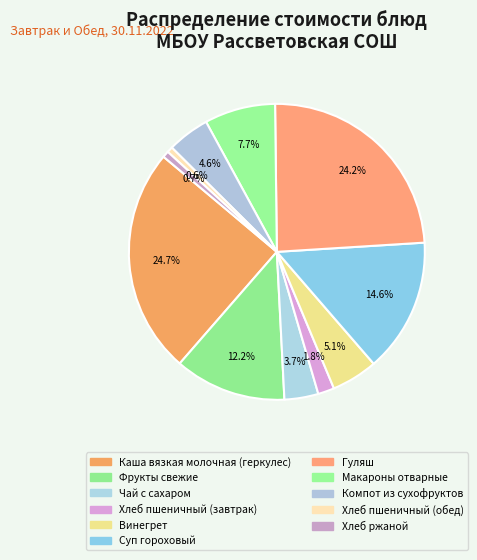

Rank the categories by value from lowest to highest.

Хлеб пшеничный (обед), Хлеб ржаной, Хлеб пшеничный (завтрак), Чай с сахаром, Компот из сухофруктов, Винегрет, Макароны отварные, Фрукты свежие, Суп гороховый, Гуляш, Каша вязкая молочная (геркулес)